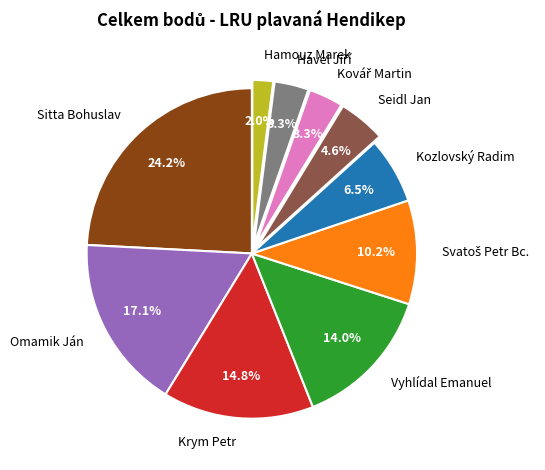

What is the ratio of the value at Kozlovský Radim to the value at Omamik Ján?

0.4